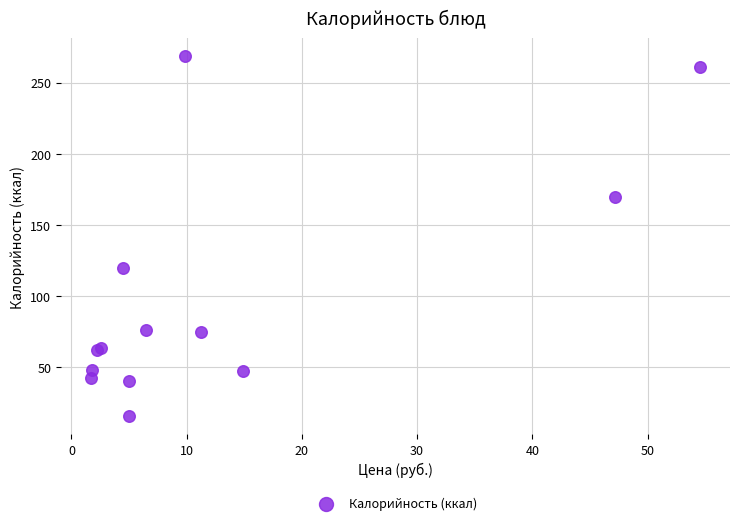

What Y value in the scatter plot is closest to 141?

119.5